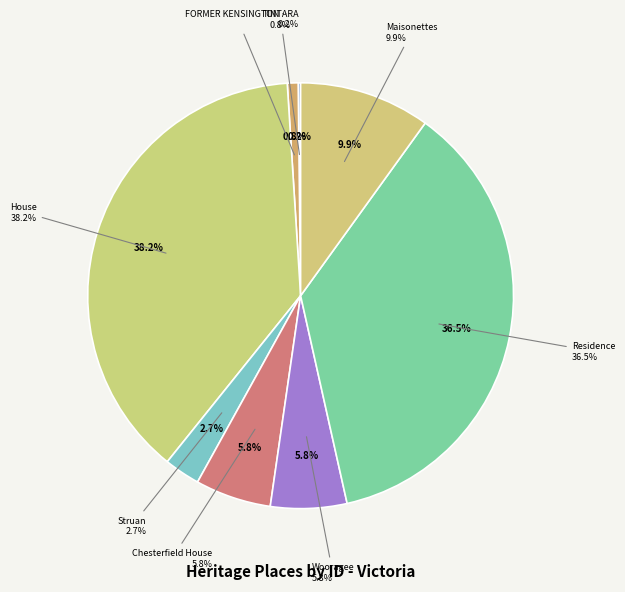

The Wooragee slice represents 14% of the pie. True or false?

False